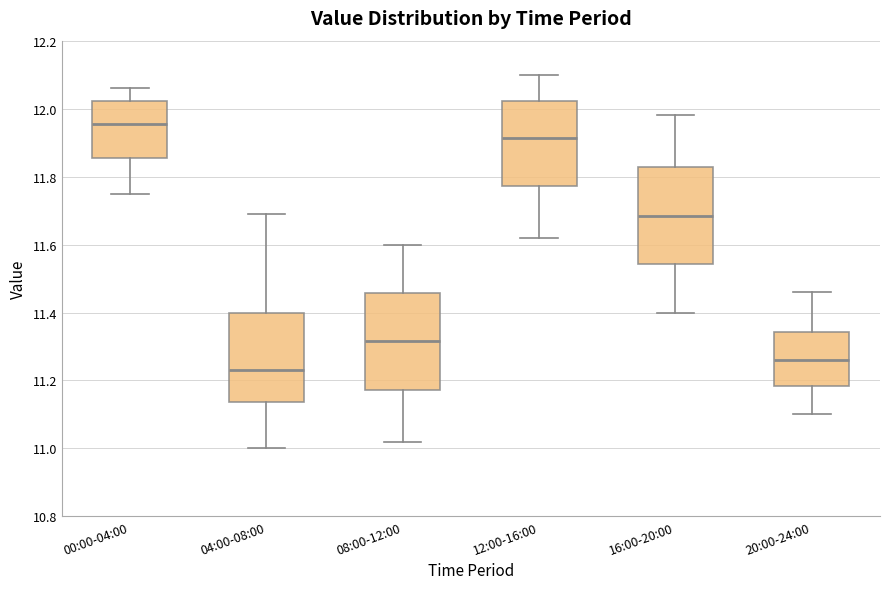

Reading left to right, read every box against the y-axis: the position of its median line, the range the box covers, and the ends of its whiskers. The values are not printed on the chart, so give them approximately, as read against the axis.

00:00-04:00: median 11.96, box 11.86 to 12.02, whiskers 11.76 to 12.06
04:00-08:00: median 11.24, box 11.14 to 11.40, whiskers 11.00 to 11.70
08:00-12:00: median 11.32, box 11.18 to 11.46, whiskers 11.02 to 11.60
12:00-16:00: median 11.92, box 11.78 to 12.02, whiskers 11.62 to 12.10
16:00-20:00: median 11.68, box 11.54 to 11.82, whiskers 11.40 to 11.98
20:00-24:00: median 11.26, box 11.18 to 11.34, whiskers 11.10 to 11.46